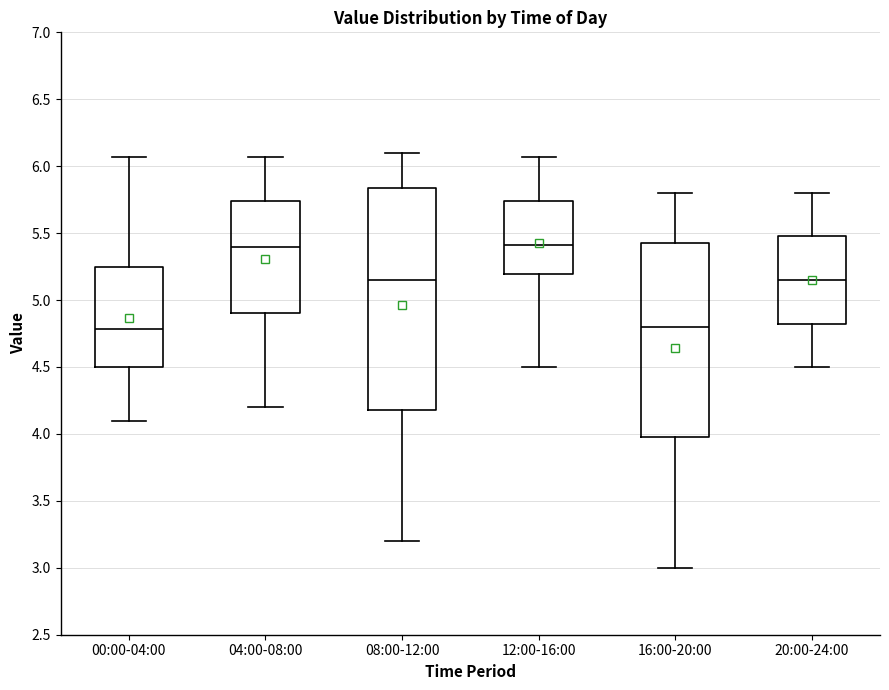

Reading left to right, transcribe this box plot: for each box, give where its median line is, the range the box spans, and where its two whiskers end, as read against the y-axis. The values are not printed on the chart, so give them approximately, as read against the axis.

00:00-04:00: median 4.80, box 4.50 to 5.25, whiskers 4.10 to 6.05
04:00-08:00: median 5.40, box 4.90 to 5.75, whiskers 4.20 to 6.05
08:00-12:00: median 5.15, box 4.20 to 5.85, whiskers 3.20 to 6.10
12:00-16:00: median 5.40, box 5.20 to 5.75, whiskers 4.50 to 6.05
16:00-20:00: median 4.80, box 4.00 to 5.45, whiskers 3.00 to 5.80
20:00-24:00: median 5.15, box 4.80 to 5.50, whiskers 4.50 to 5.80